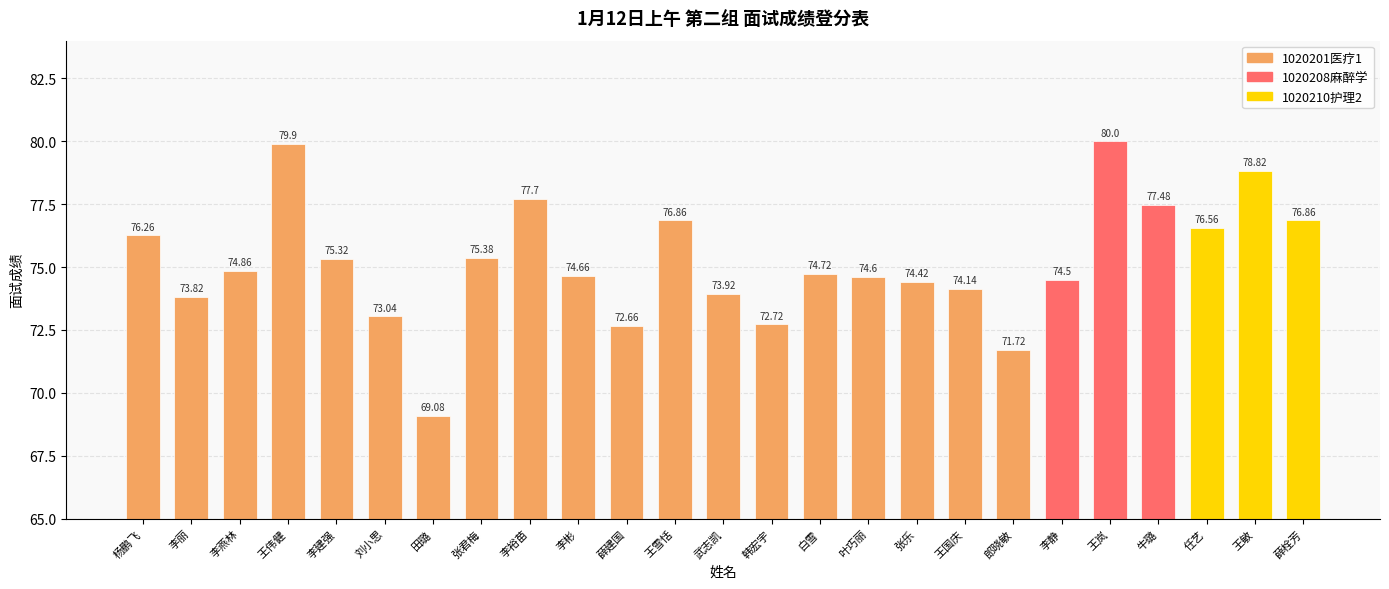

The value at 张君梅 is 75.4. True or false?

True